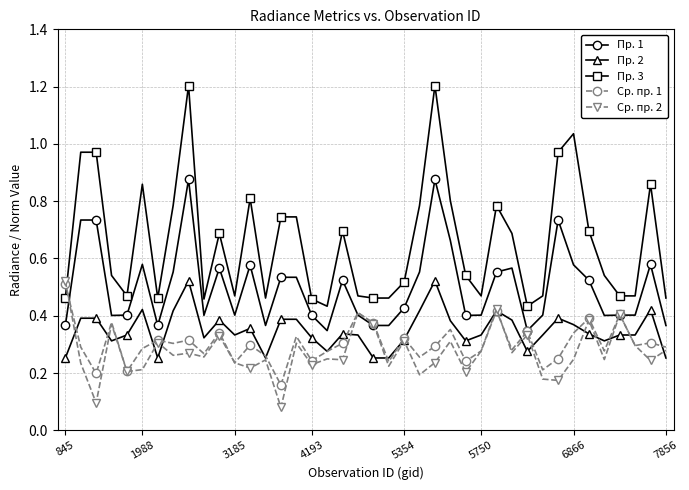

True or false: Пр. 3 and Ср. пр. 2 cross at least once.

True